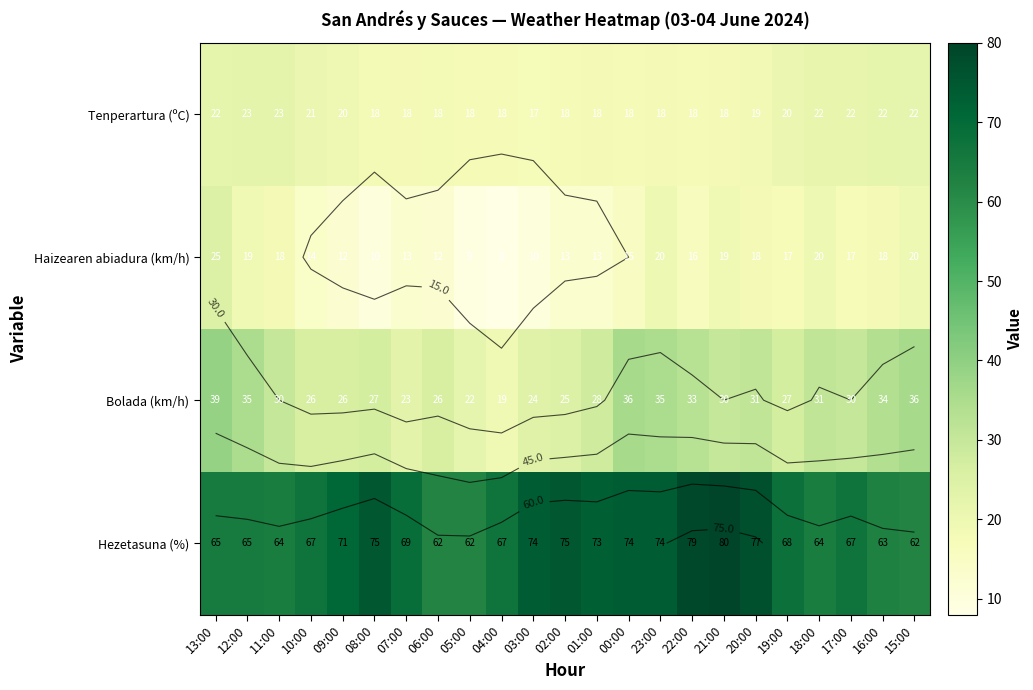

Which series has the largest total across all categories?

Hezetasuna (%)